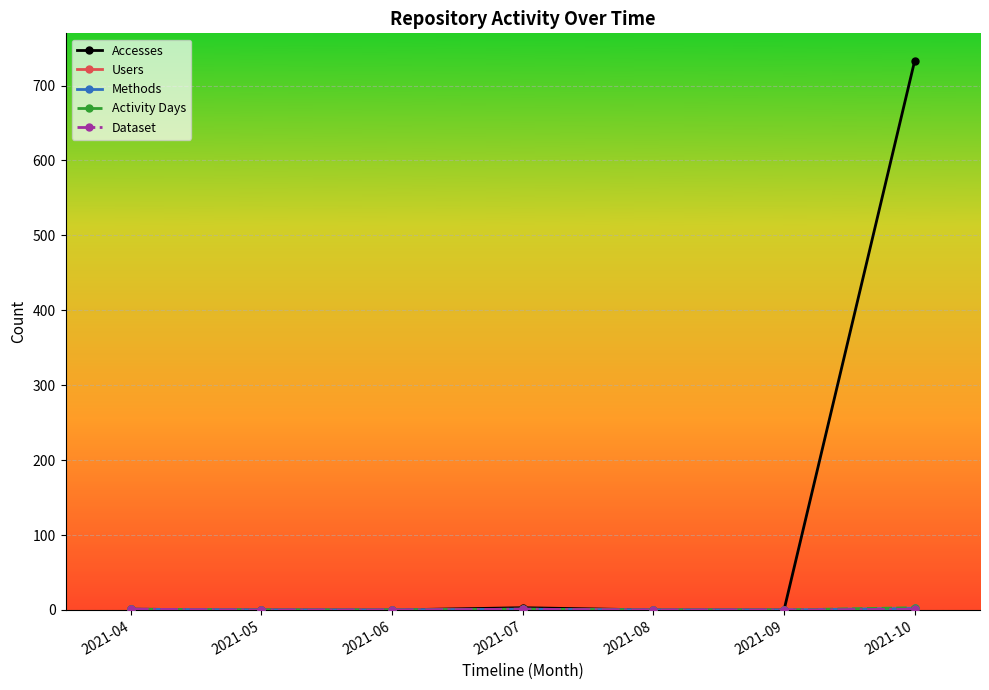

Does the chart have visible grid lines?

Yes